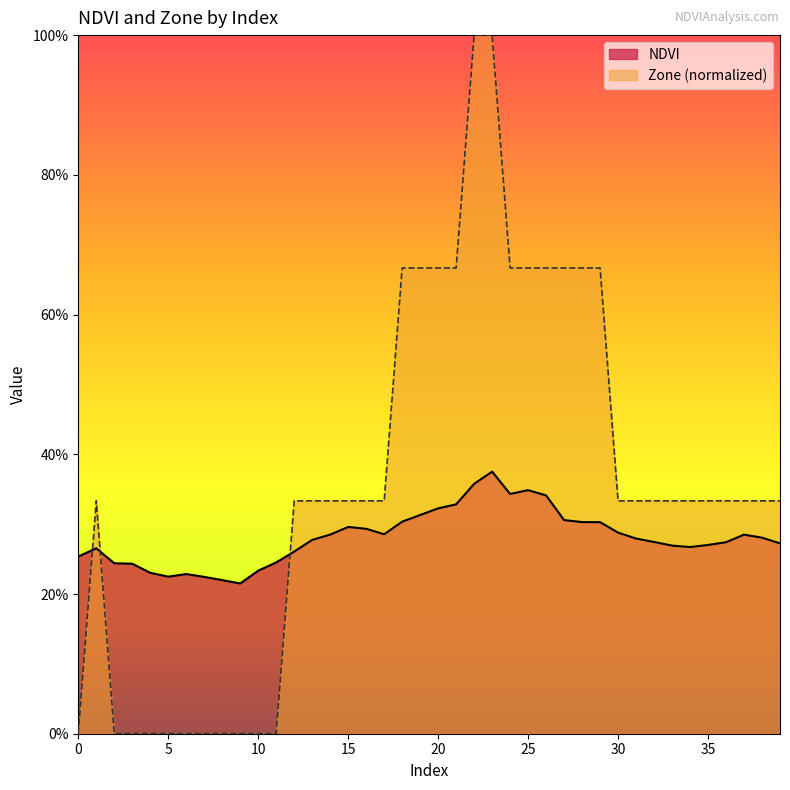

What are all the series names shown in the legend?

NDVI, Zone (normalized)